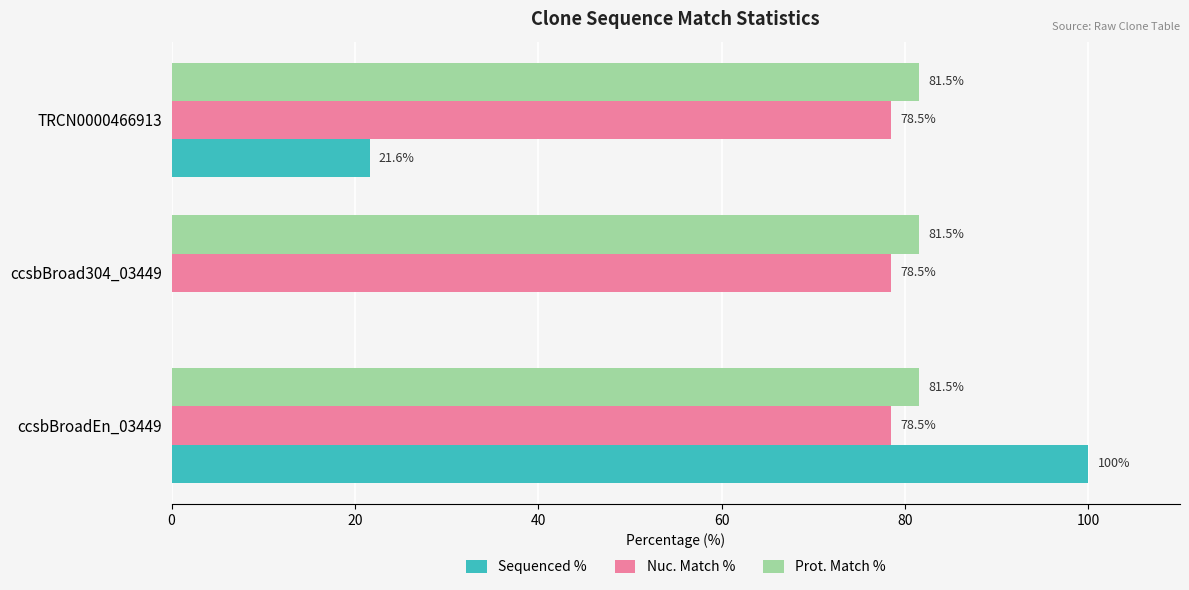

What is the sum of all Sequenced % values?

121.6